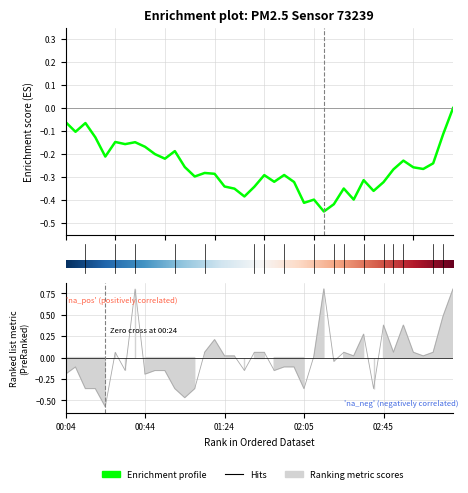

How many interior local valleys (lower than both neighbors) does the data have?

12